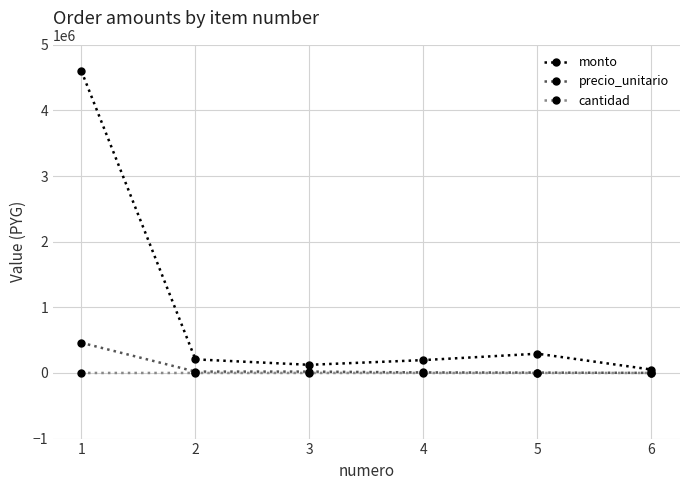

How many data points in monto are less than 207000?

3